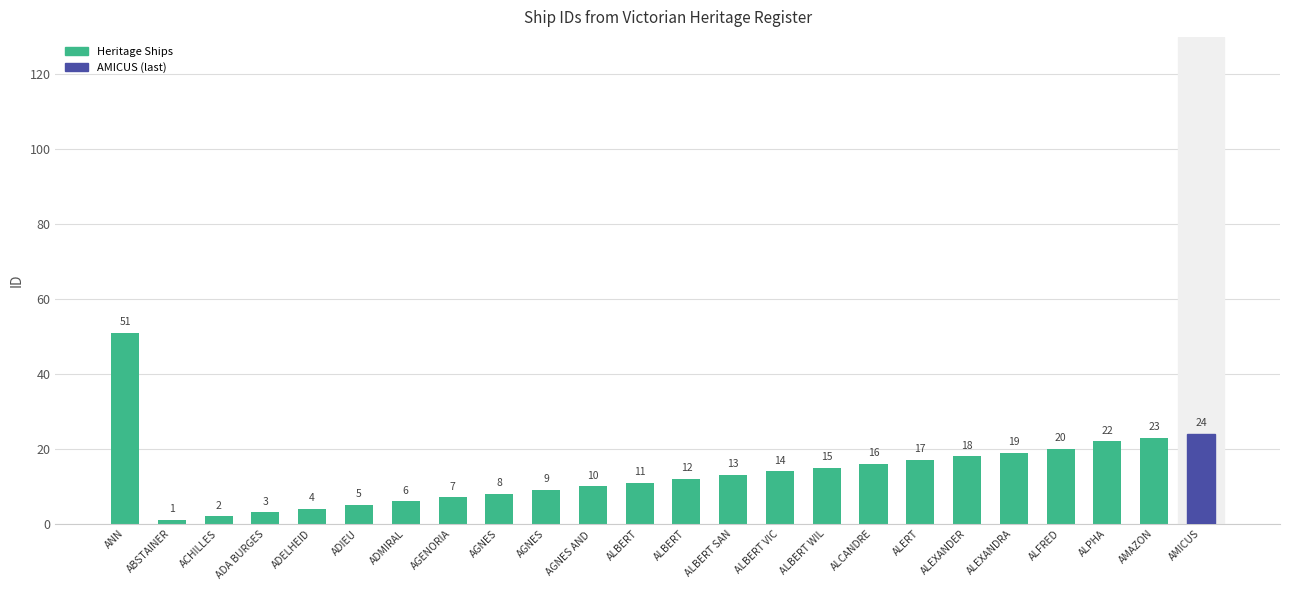

Which has a higher value, AGNES or ALBERT?

ALBERT